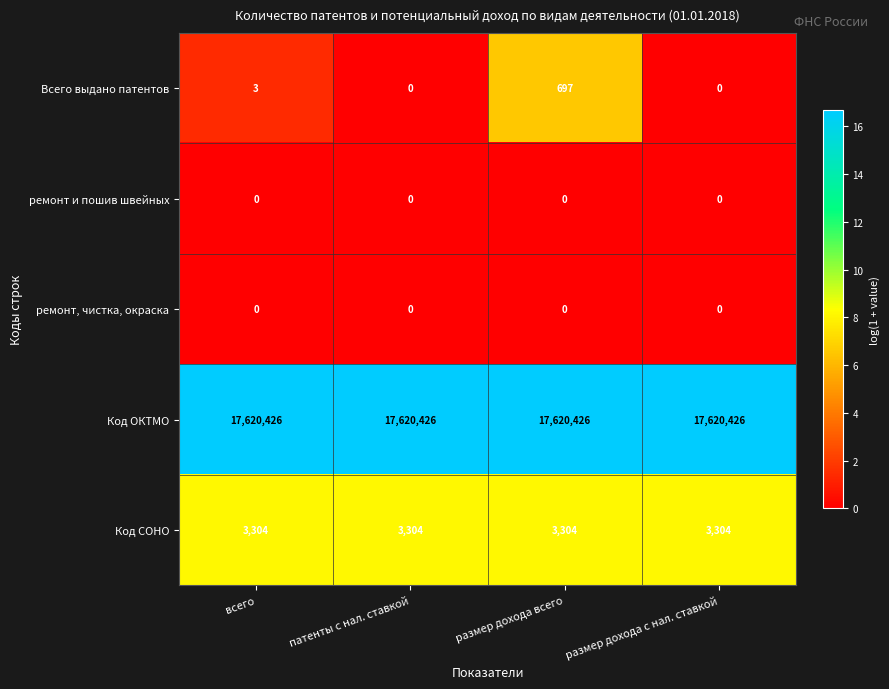

Between всего and патенты с нал. ставкой, which series saw the biggest shift?

Всего выдано патентов